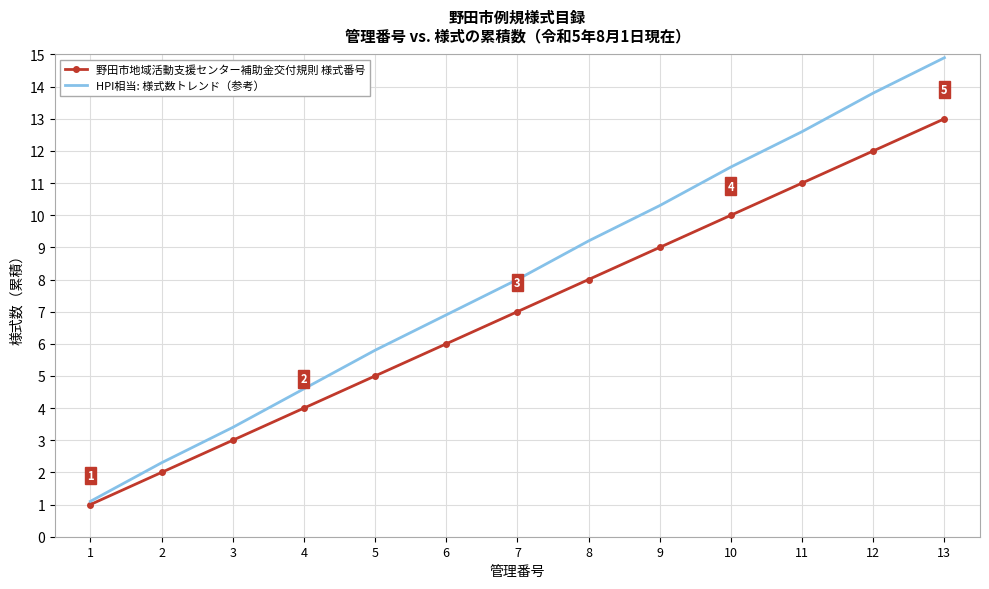

List the series in order of their overall mean, highest first.

HPI相当: 様式数トレンド（参考）, 野田市地域活動支援センター補助金交付規則 様式番号